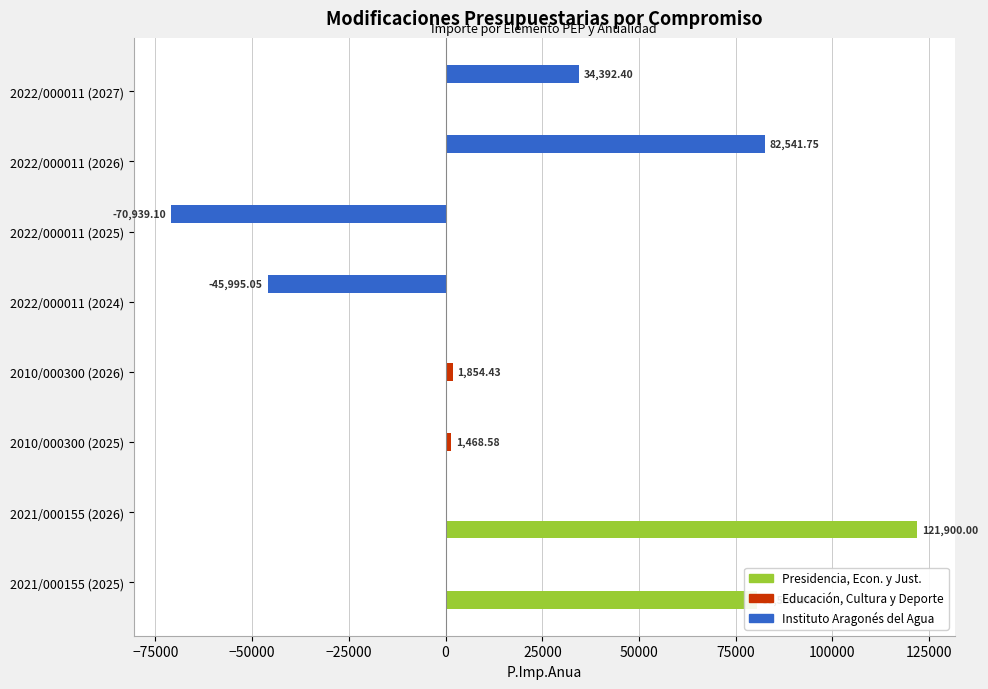

How many distinct data groups are displayed?

3